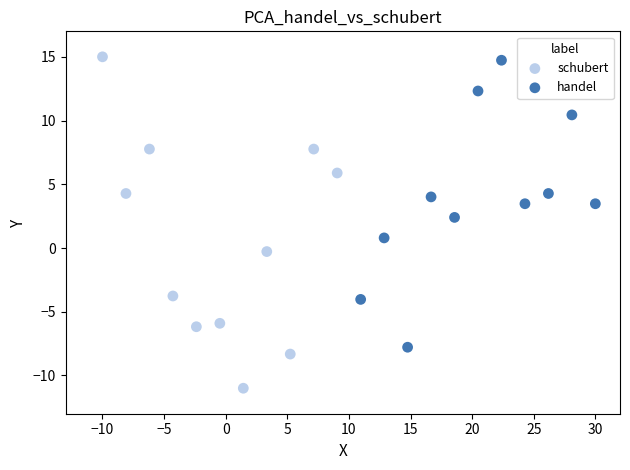

Which series has the widest spread of Y values?

schubert